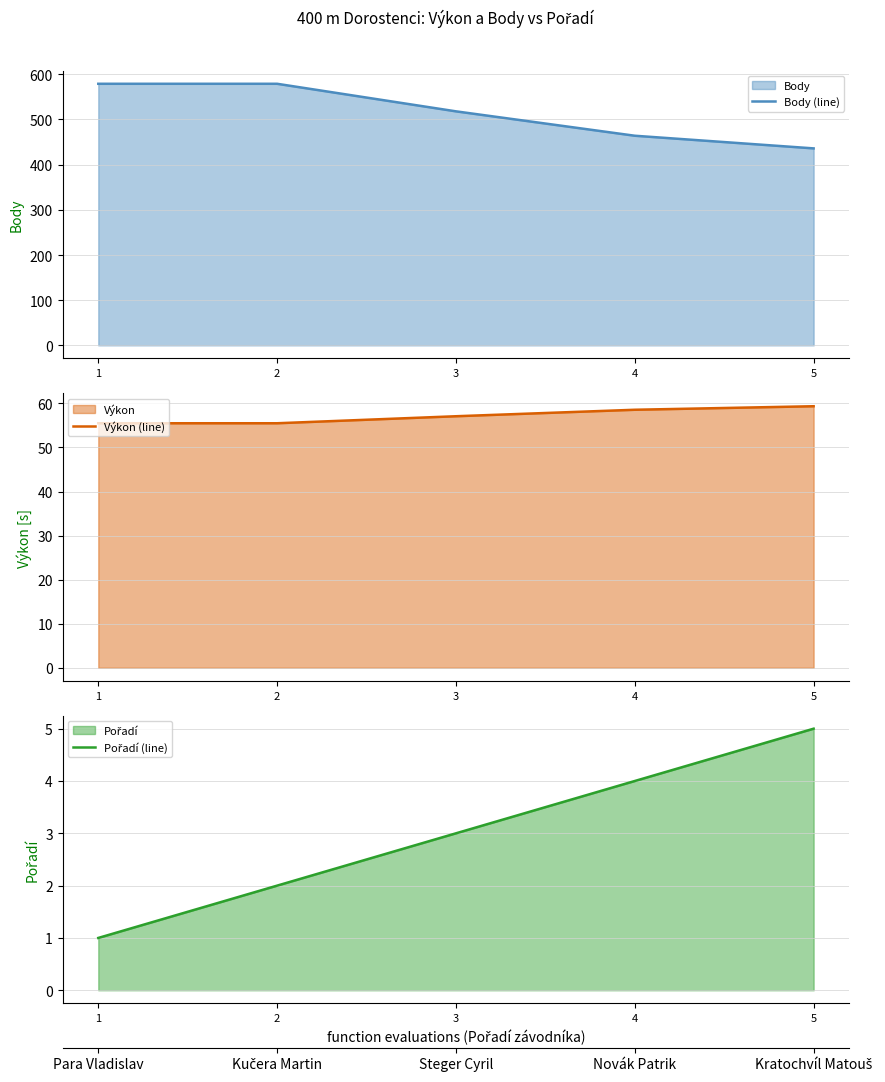

Is the value of Body (line) at 1 greater than the value of Pořadí (line) at 5?

Yes